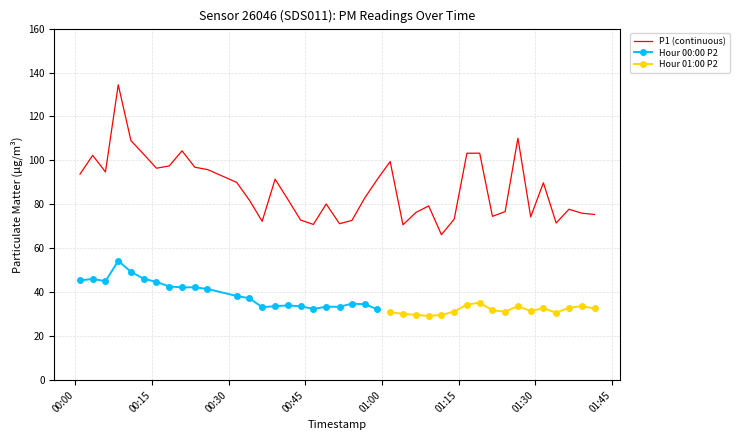

Does the chart have visible grid lines?

Yes